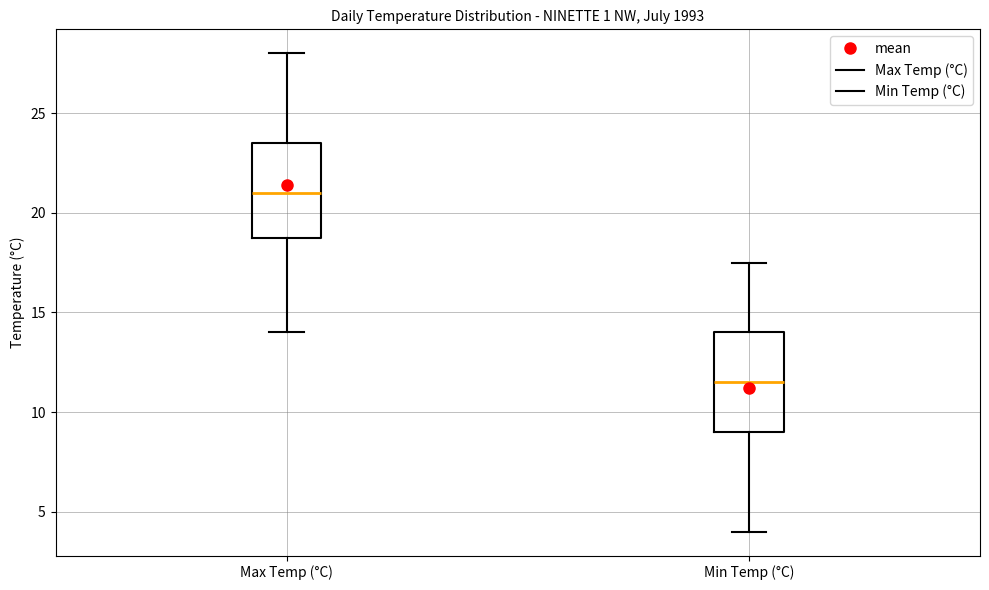

Reading left to right, read every box against the y-axis: the position of its median line, the range the box covers, and the ends of its whiskers. The values are not printed on the chart, so give them approximately, as read against the axis.

Max Temp (°C): median 21.0, box 19.0 to 23.5, whiskers 14.0 to 28.0
Min Temp (°C): median 11.5, box 9.0 to 14.0, whiskers 4.0 to 17.5